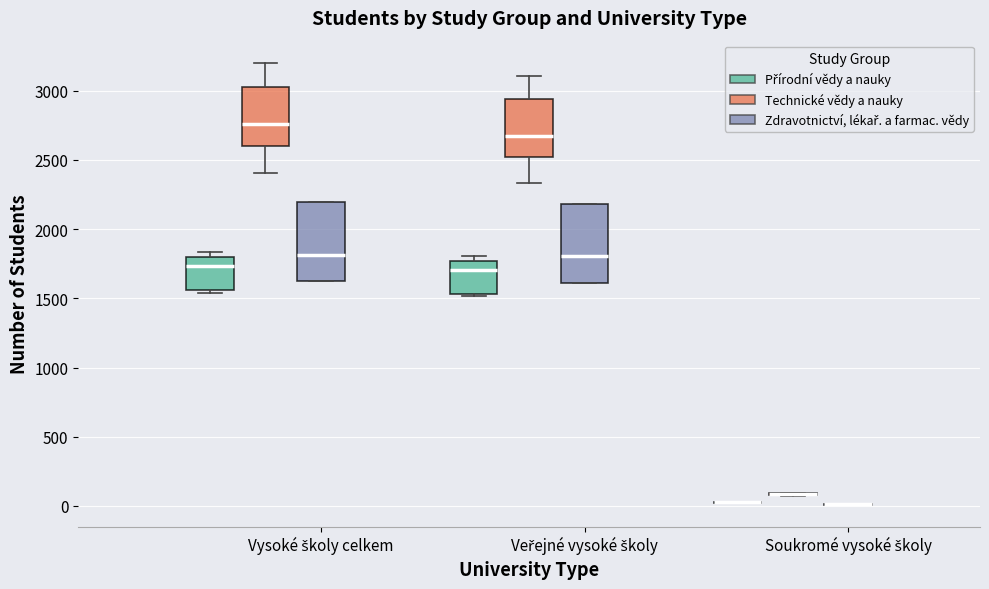

Reading left to right, transcribe this box plot: for each box, give where its median line is, the range the box spans, and where its two whiskers end, as read against the y-axis. The values are not printed on the chart, so give them approximately, as read against the axis.

Vysoké školy celkem (Přírodní vědy a nauky): median 1750, box 1550 to 1800, whiskers 1550 (just below the box's lower edge) to 1850
Vysoké školy celkem (Technické vědy a nauky): median 2750, box 2600 to 3050, whiskers 2400 to 3200
Vysoké školy celkem (Zdravotnictví, lékař. a farmac. vědy): median 1800, box 1600 to 2200, whiskers 1600 to 2200
Veřejné vysoké školy (Přírodní vědy a nauky): median 1700, box 1550 to 1750, whiskers 1500 to 1800
Veřejné vysoké školy (Technické vědy a nauky): median 2700, box 2500 to 2950, whiskers 2350 to 3100
Veřejné vysoké školy (Zdravotnictví, lékař. a farmac. vědy): median 1800, box 1600 to 2200, whiskers 1600 to 2200
Soukromé vysoké školy (Přírodní vědy a nauky): box collapsed to a line at 50, whiskers 0 to 50
Soukromé vysoké školy (Technické vědy a nauky): box collapsed to a line at 100, whiskers 50 to 100
Soukromé vysoké školy (Zdravotnictví, lékař. a farmac. vědy): box collapsed to a line at 0, whiskers 0 to 0